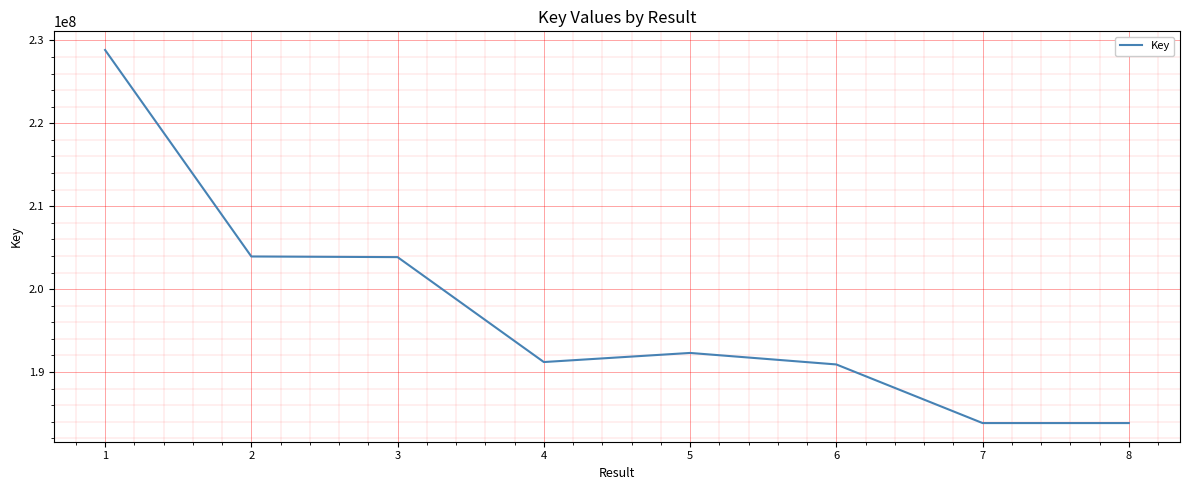

At which category does the chart reach its peak across all series?

1